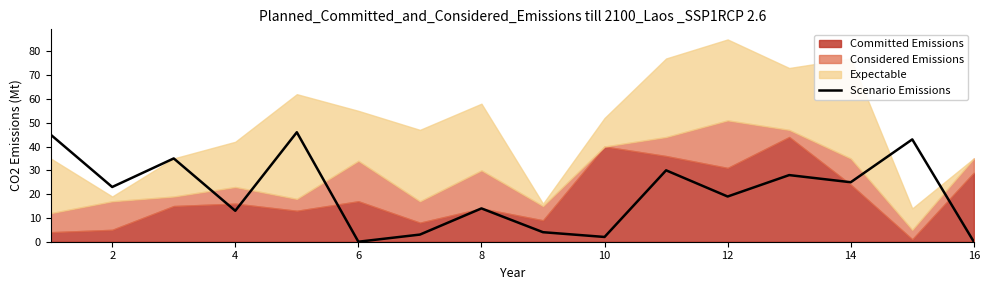

Is it true that Scenario Emissions equals 13 at 2?

False